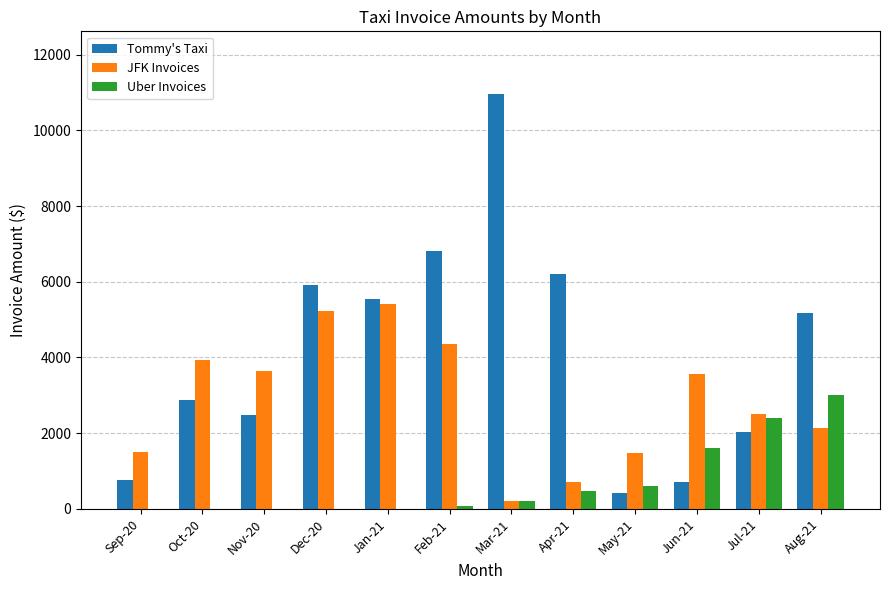

Between Feb-21 and Apr-21, which series saw the biggest shift?

JFK Invoices